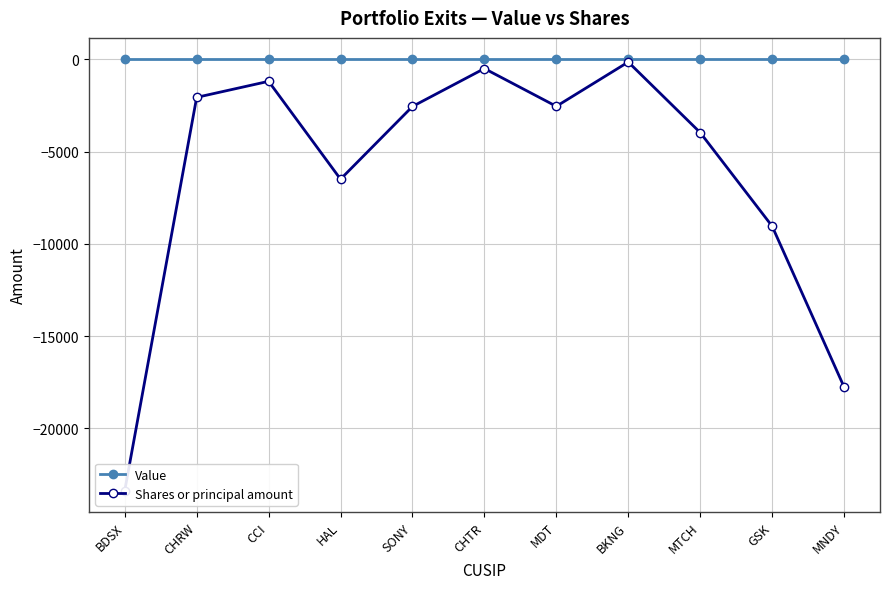

At BKNG, list the series in order from smallest to largest.

Shares or principal amount, Value